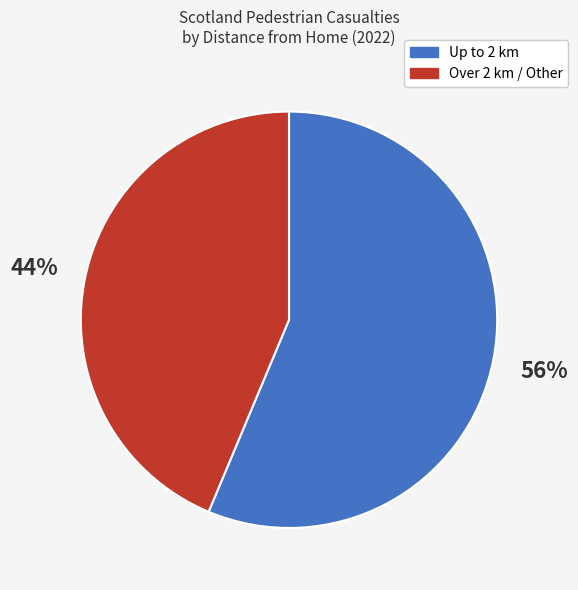

Count the number of slices in the pie.

2